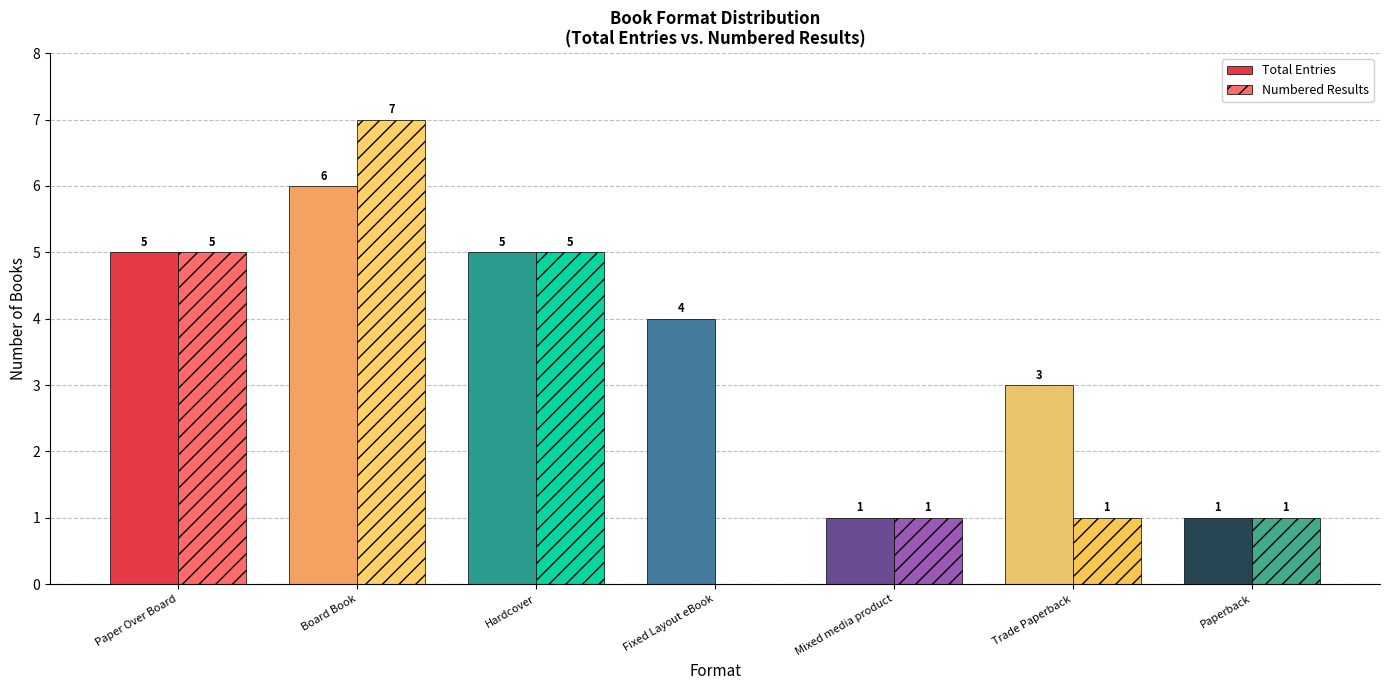

What is the sum of all Total Entries values?

25